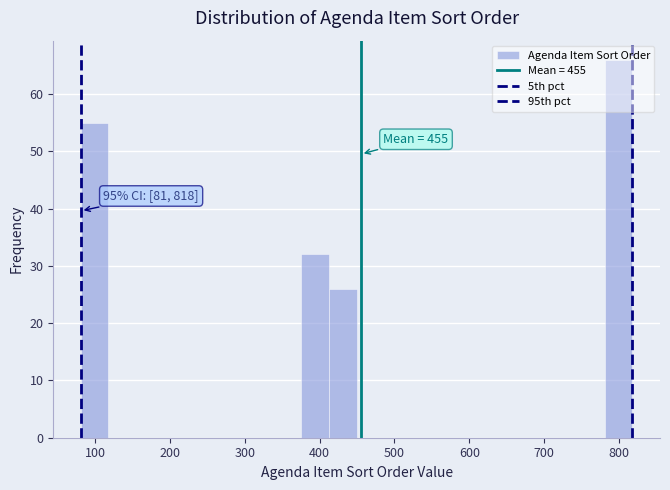

Around what value on the x-axis is the tallest bar? Give the approximate position of its centre, as read against the axis.

800